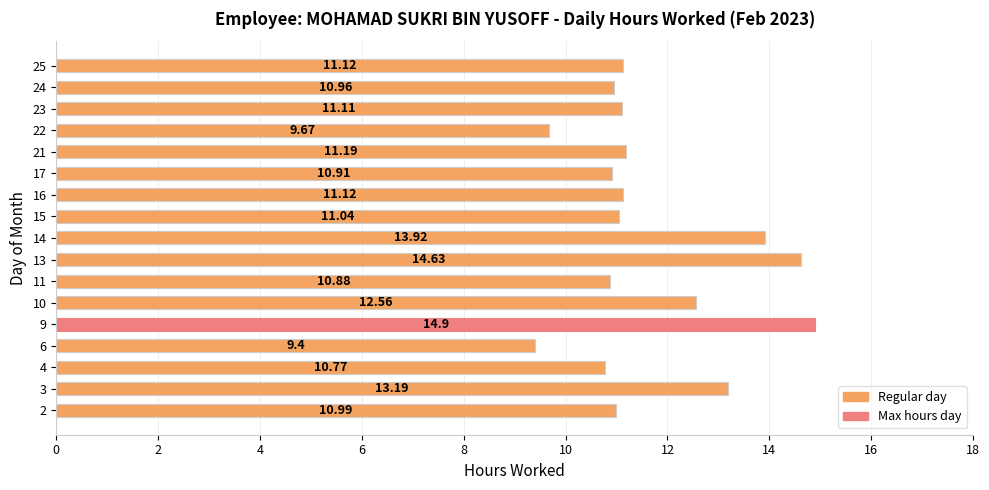

What is the difference between the values at 21 and 4?

0.4